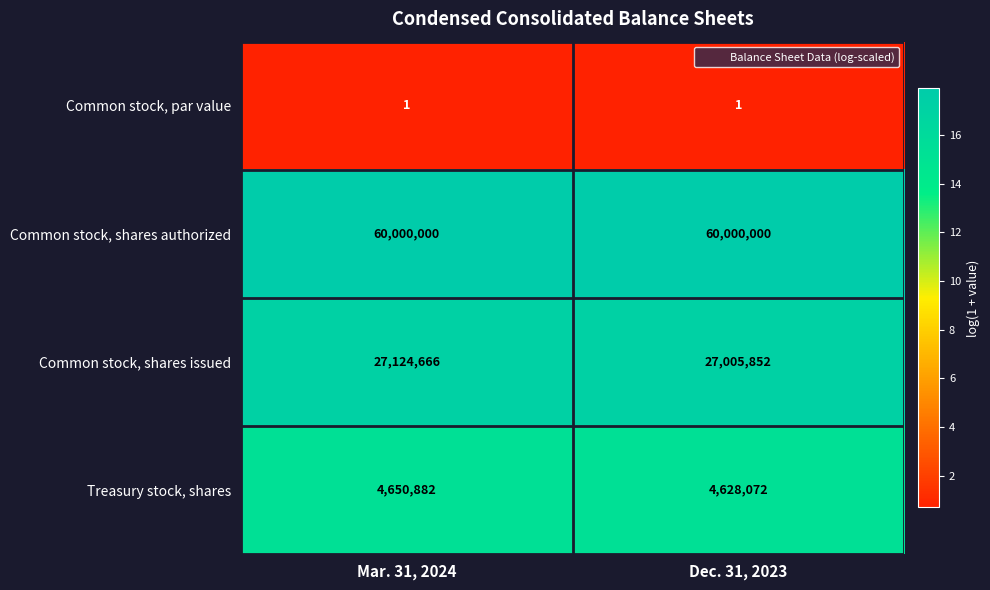

True or false: Common stock, shares authorized has a value of 12283142 at Dec. 31, 2023.

False